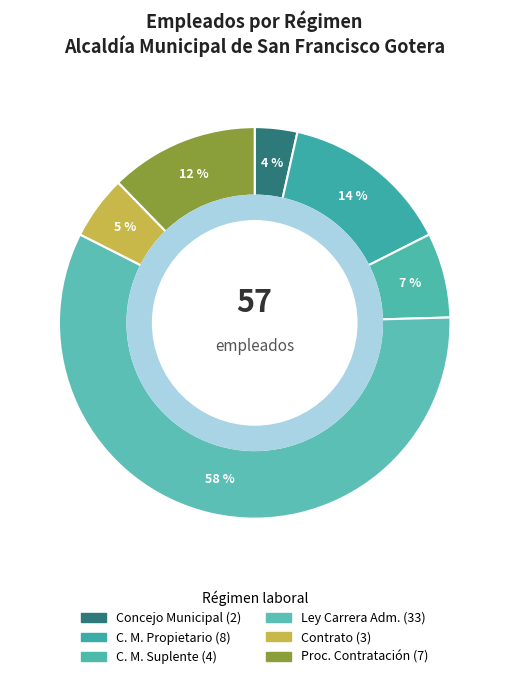

How many slices are in this pie chart?

6